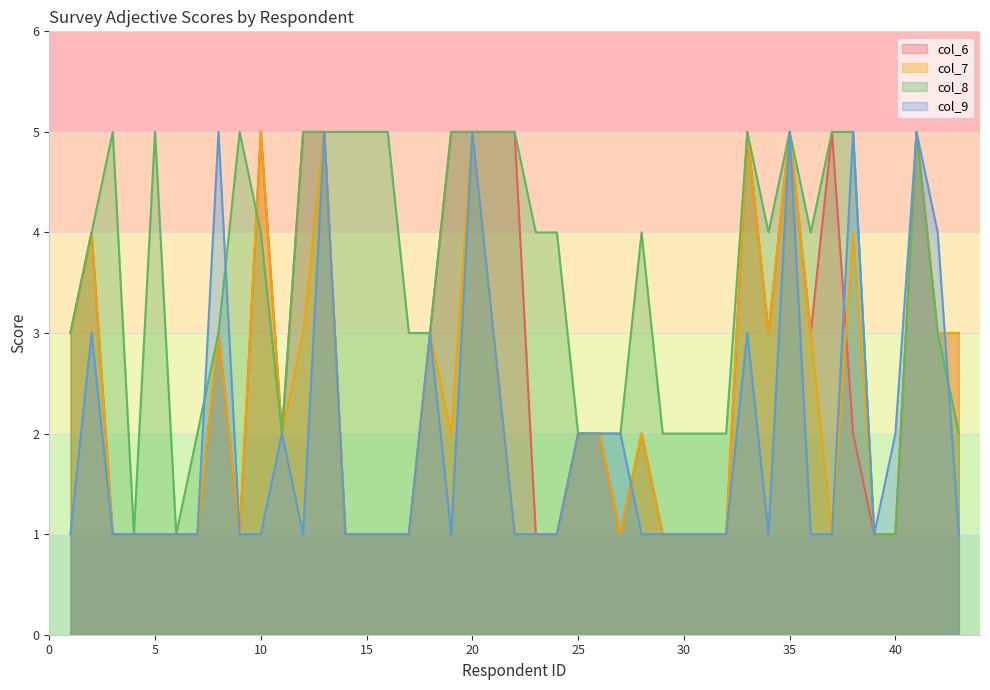

What is the average value of the col_6 series?

3